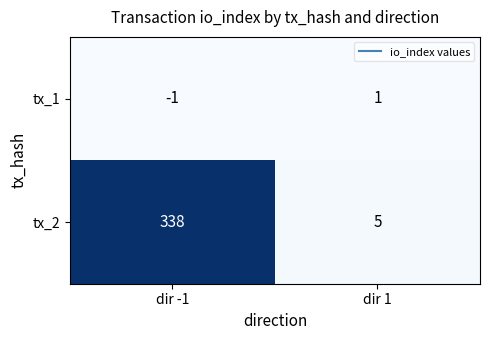

Which series has the widest spread of values?

tx_2